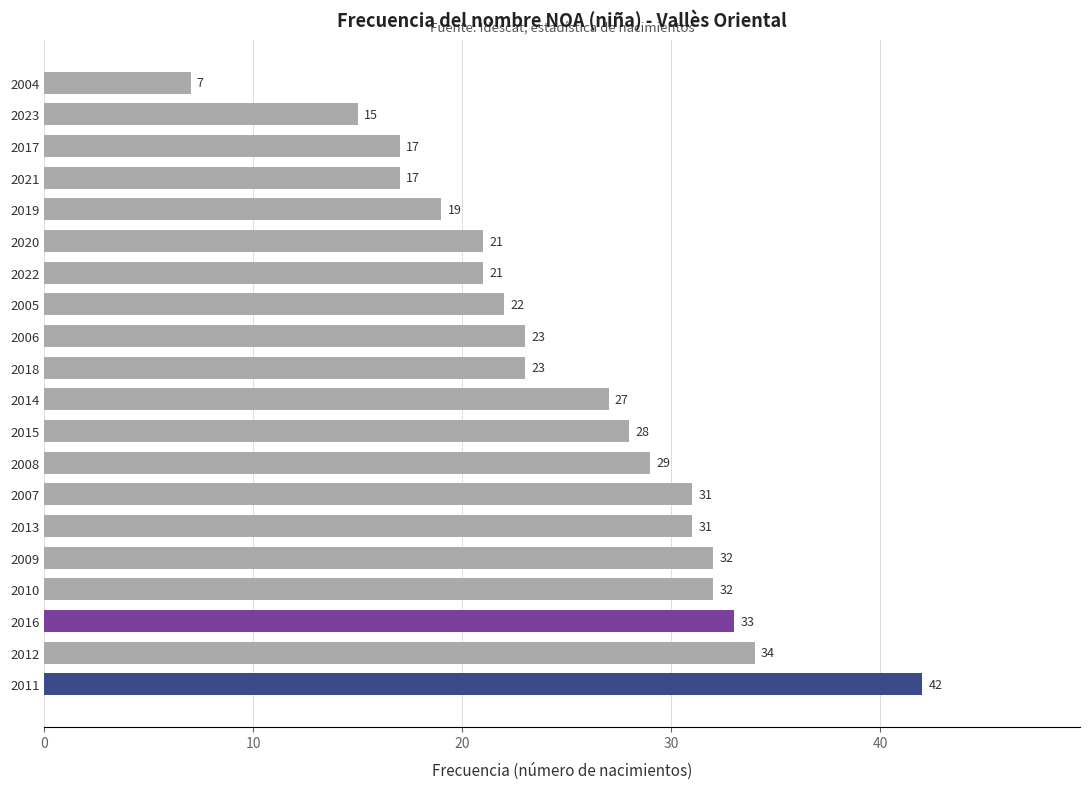

Which label corresponds to the smallest value in the chart?

2004